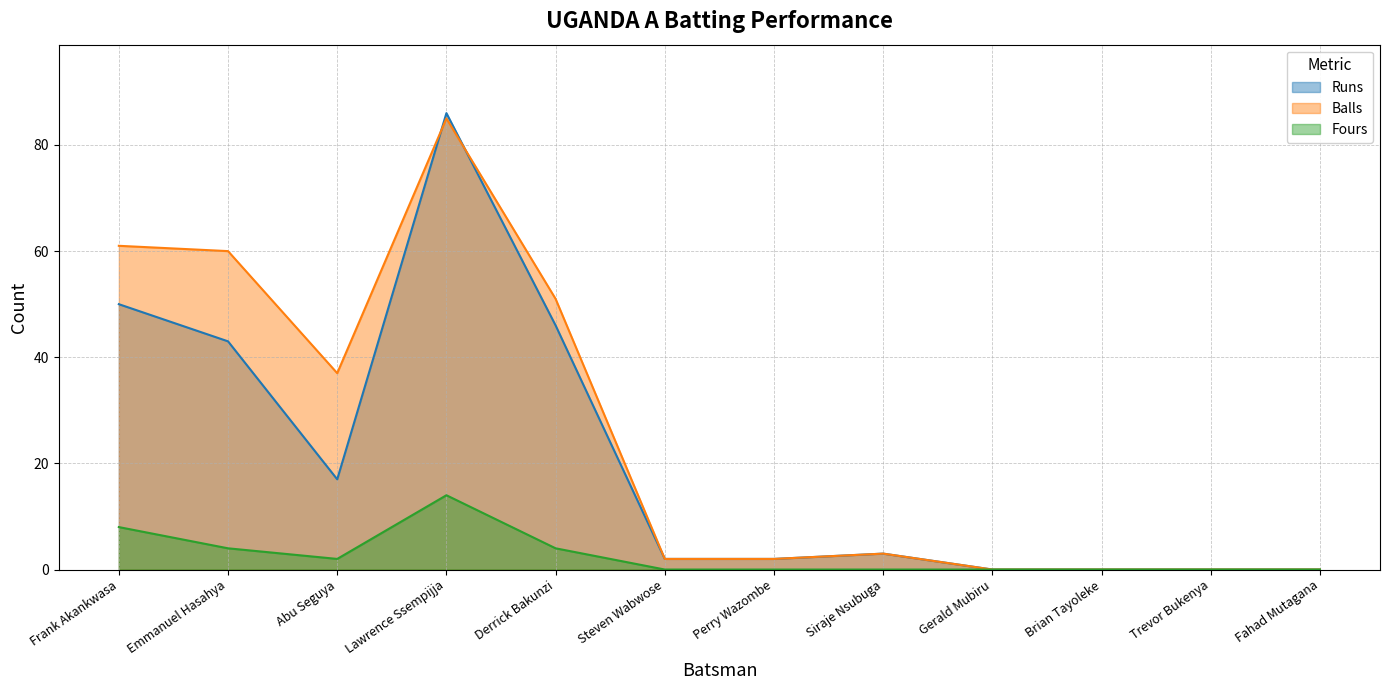

Is it true that Fours equals 0 at Siraje Nsubuga?

True